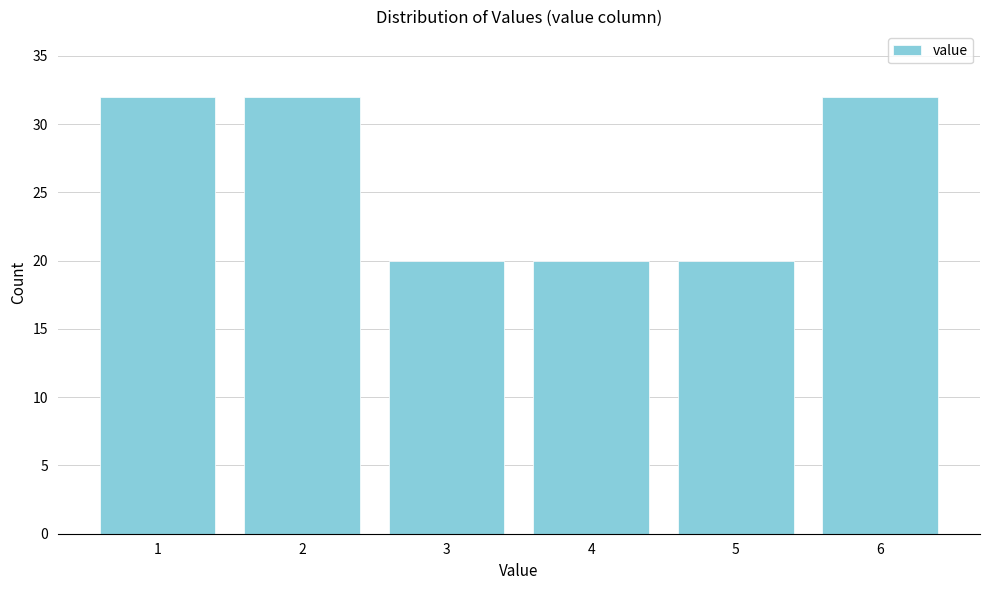

Reading right to left, list all the values displayed in this chart.

32	20	20	20	32	32